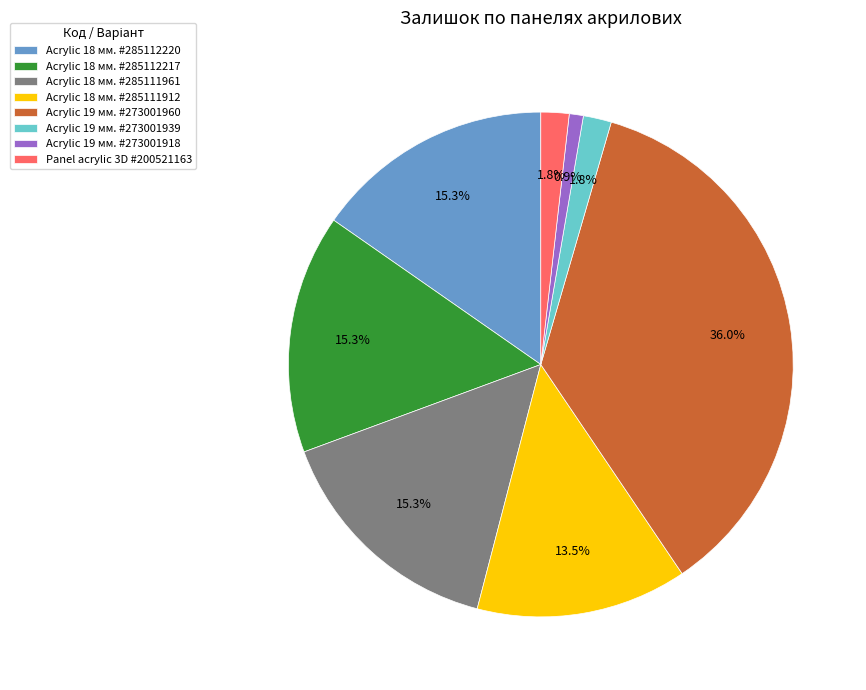

Do Acrylic 18 мм. #285111961 and Acrylic 19 мм. #273001918 together represent more than half of the pie?

No